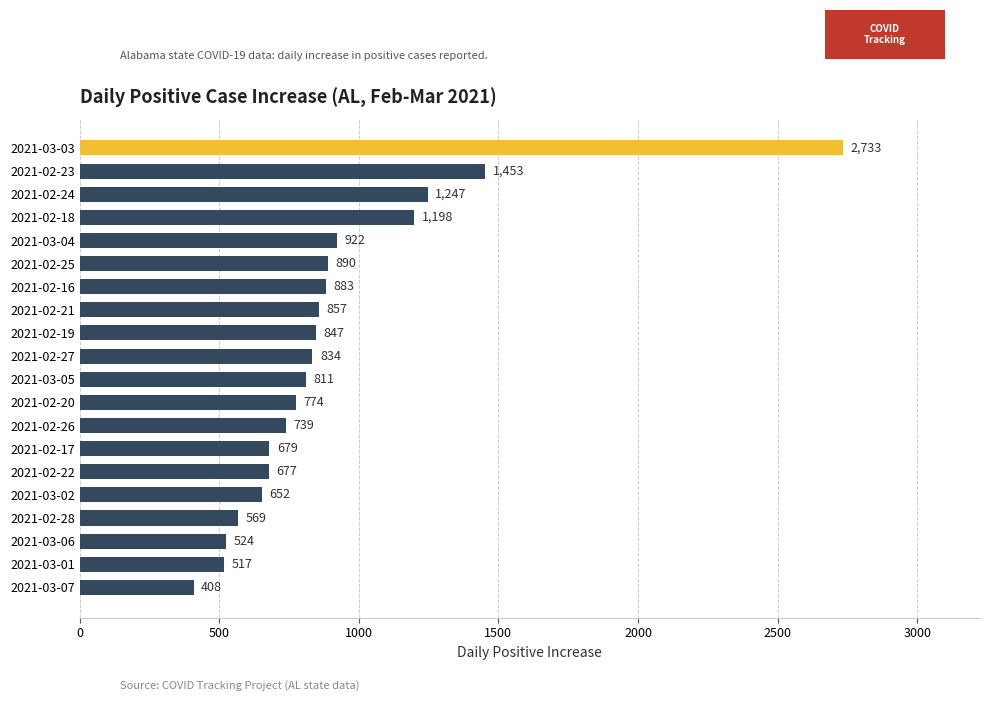

Does the chart contain any negative values?

No